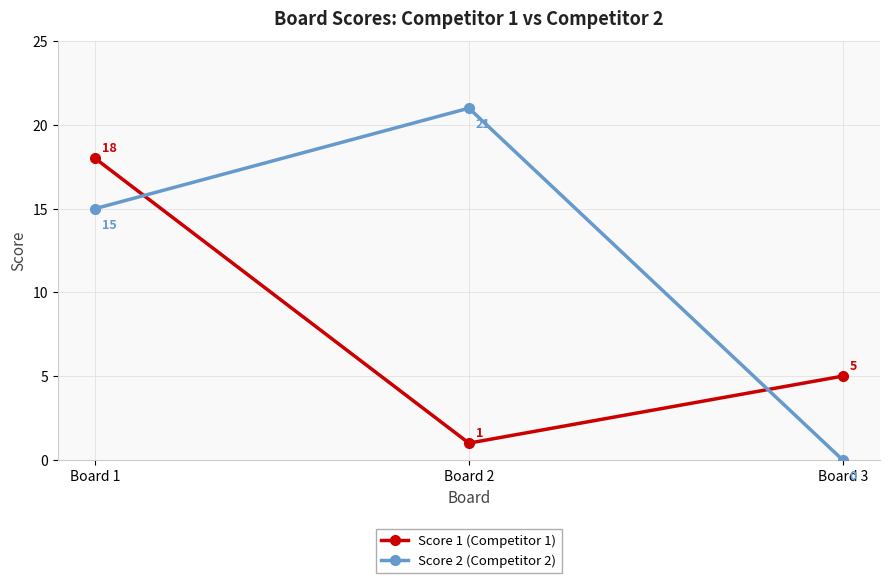

What is the value of the Score 1 (Competitor 1) point at the 1st from the left?

18